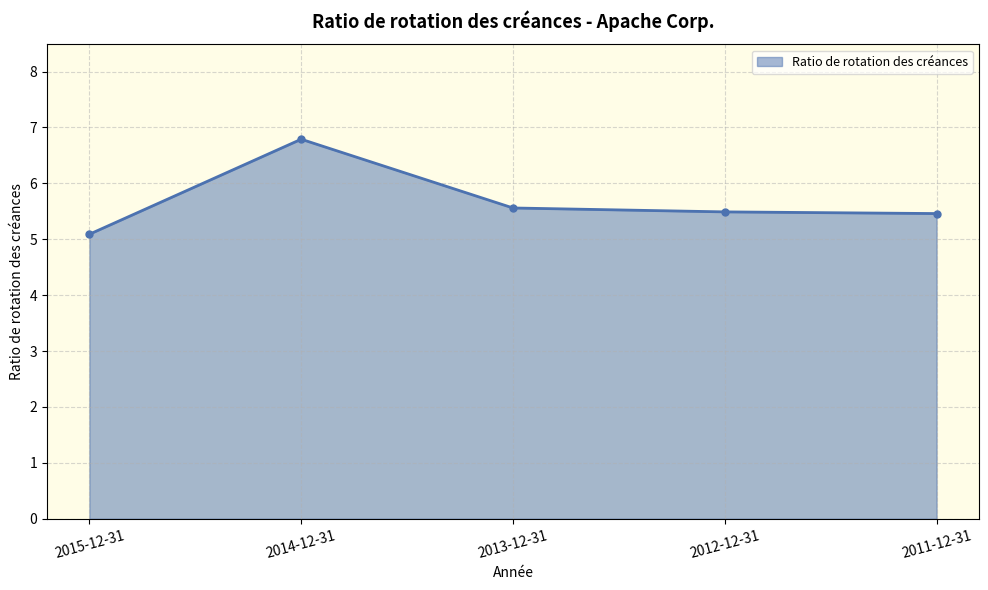

What is the average value?

5.7